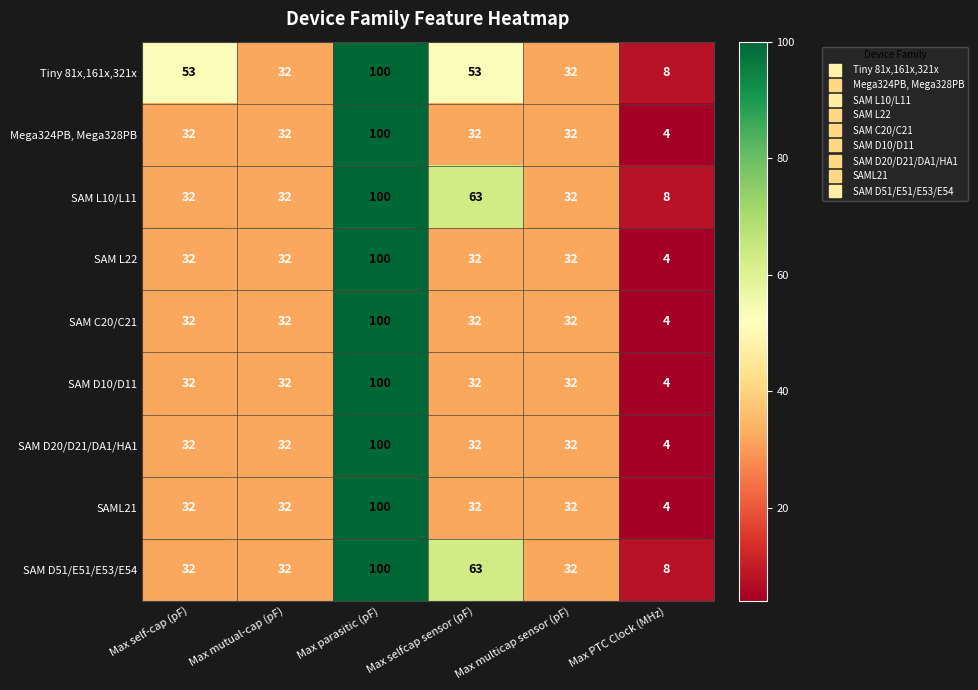

What is the difference between the maximum and minimum values in the SAM L10/L11 series?

92